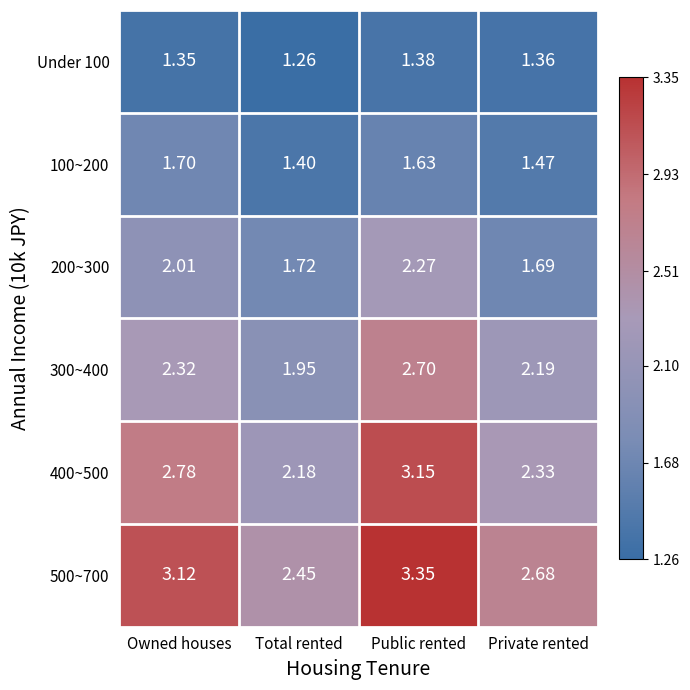

At which category is the sum across all series the highest?

Public rented